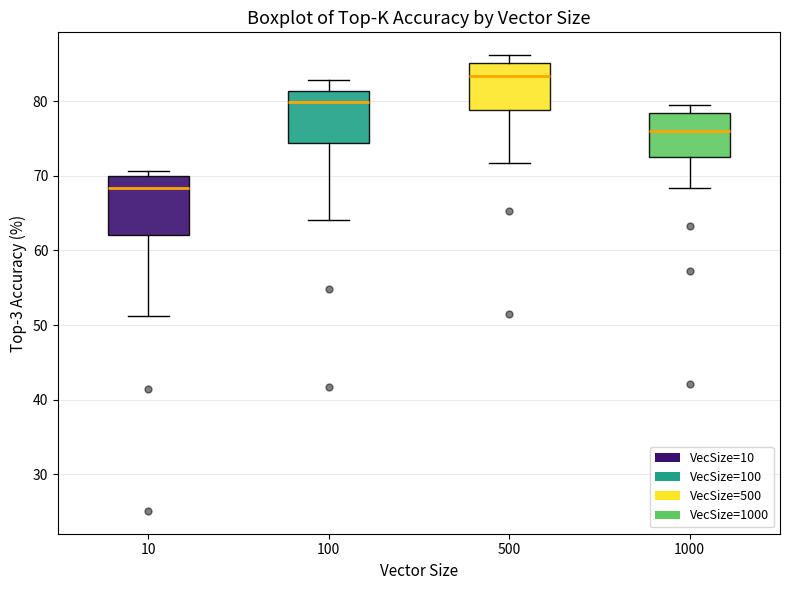

Reading left to right, transcribe this box plot: for each box, give where its median line is, the range the box spans, and where its two whiskers end, as read against the y-axis. The values are not printed on the chart, so give them approximately, as read against the axis.

10: median 68, box 62 to 70, whiskers 51 to 71
100: median 80, box 74 to 81, whiskers 64 to 83
500: median 83, box 79 to 85, whiskers 72 to 86
1000: median 76, box 73 to 78, whiskers 68 to 80